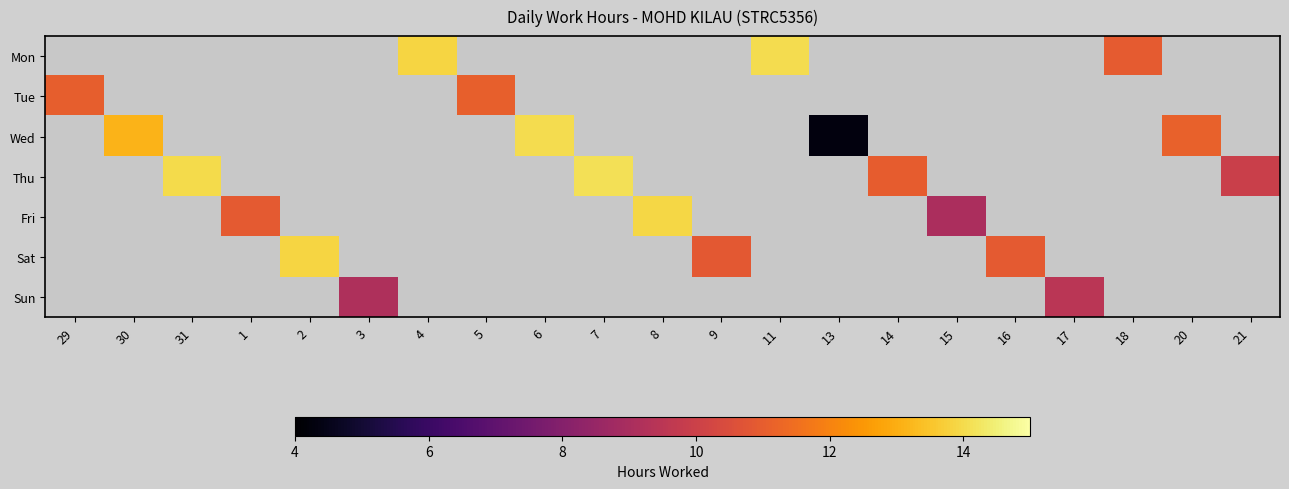

Is it true that Fri equals 13.9 at 8?

True